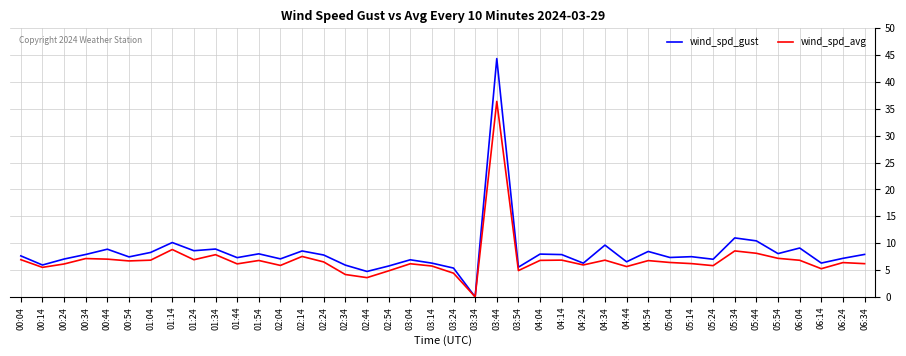

What is the maximum value for wind_spd_gust?

44.4